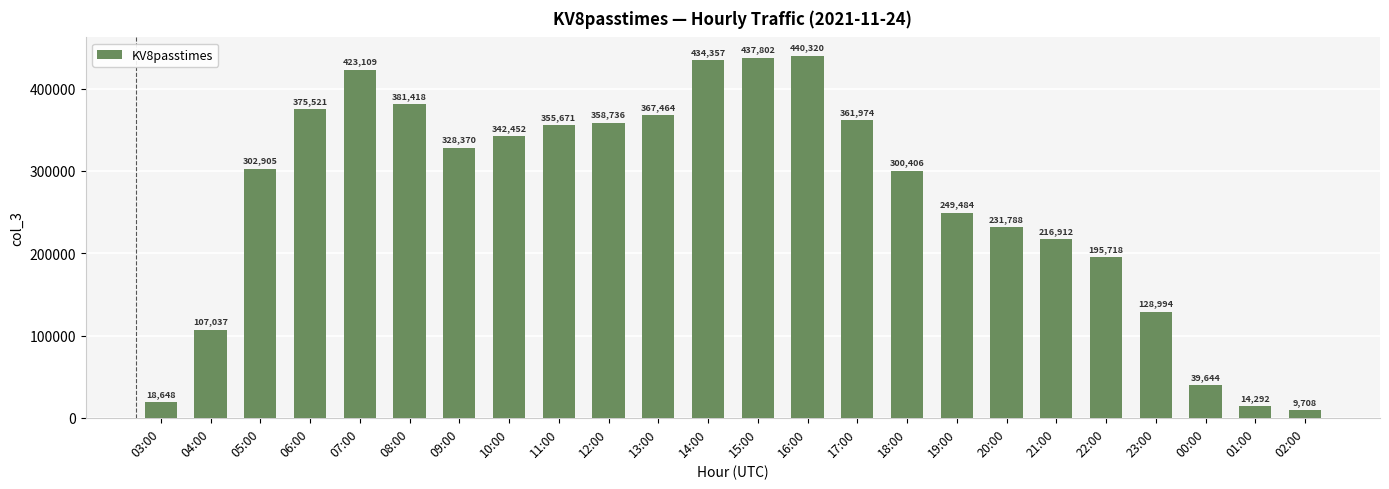

The value at 05:00 is 302905. True or false?

True